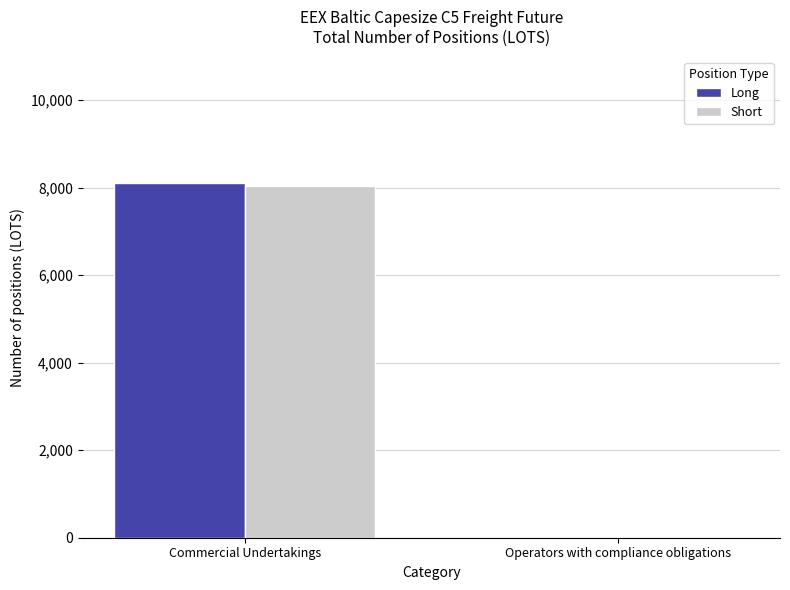

What is the total value across all series at Commercial Undertakings?

16150